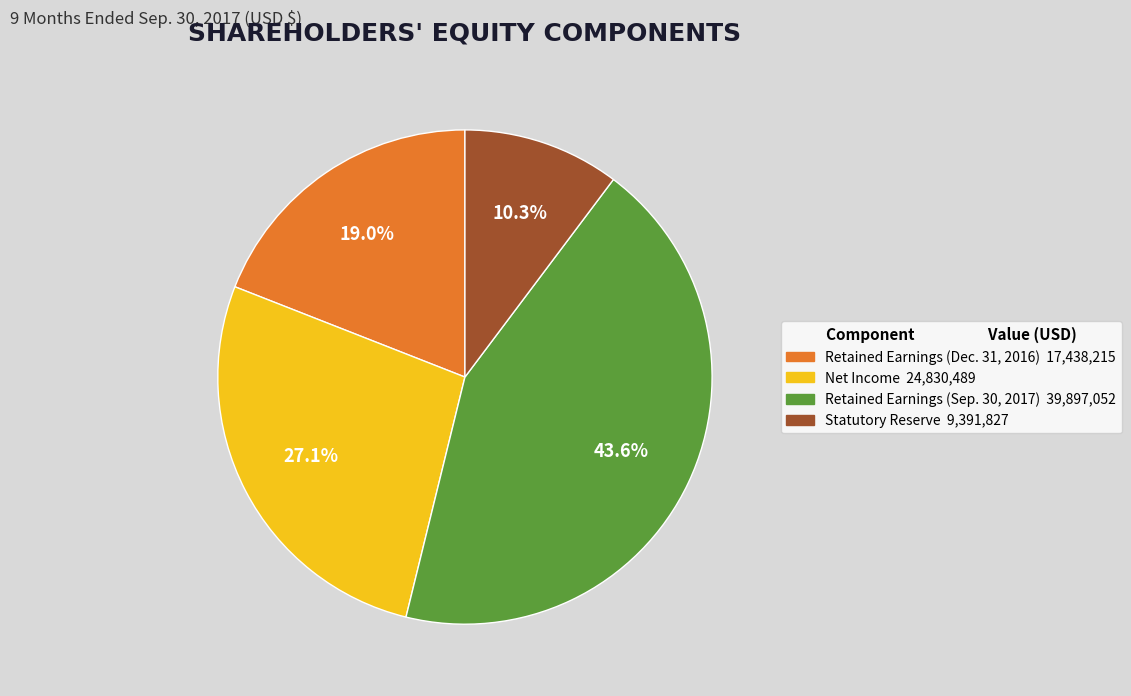

Which category has the smallest portion of the pie?

Statutory Reserve